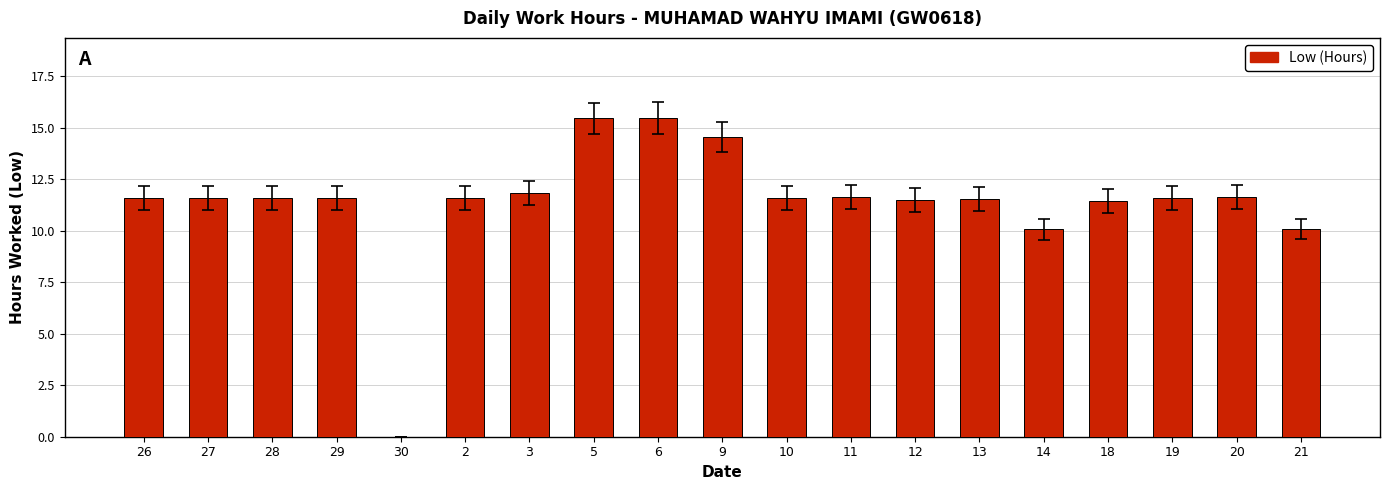

What is the difference between the values at 21 and 5?

5.4